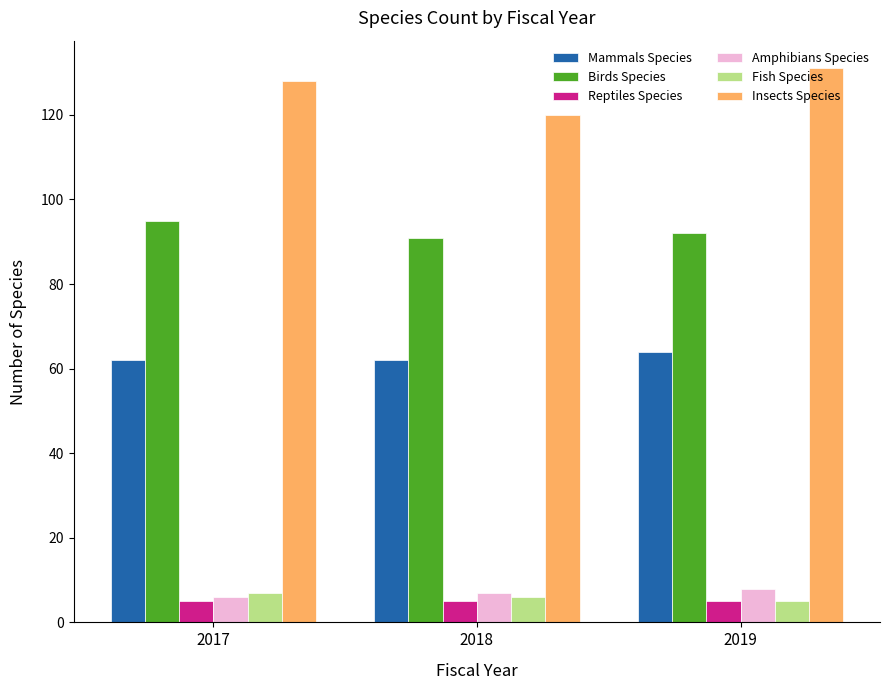

True or false: Birds Species has a value of 43 at 2018.

False